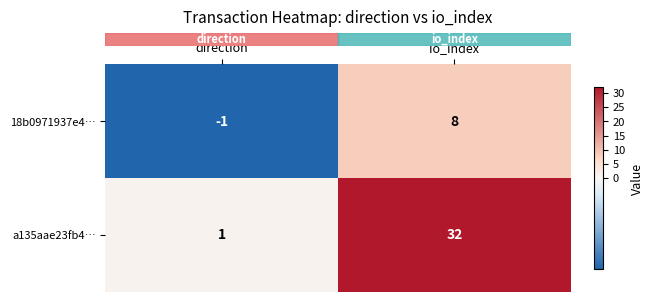

The 18b0971937e4… series shows 11 at io_index. True or false?

False